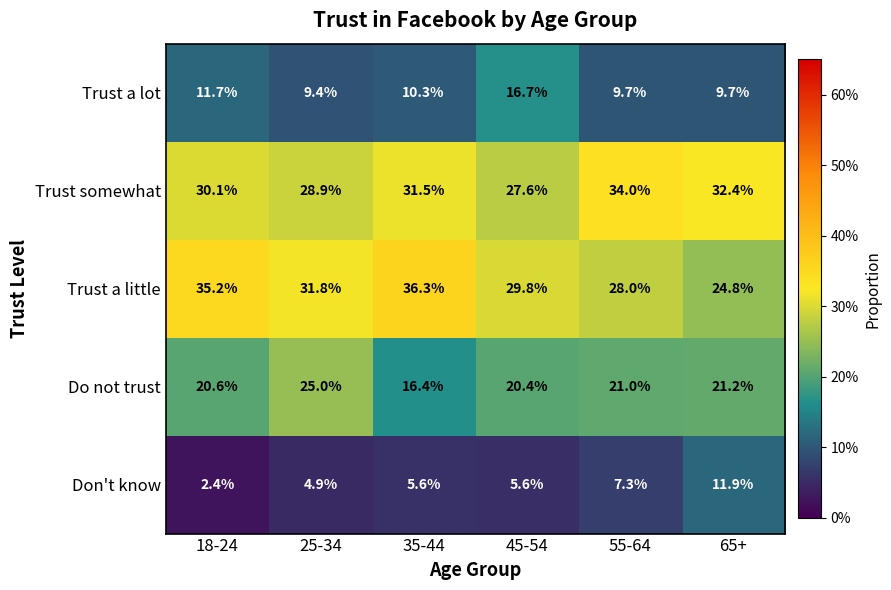

What is the total value across all series at 55-64?

100.0